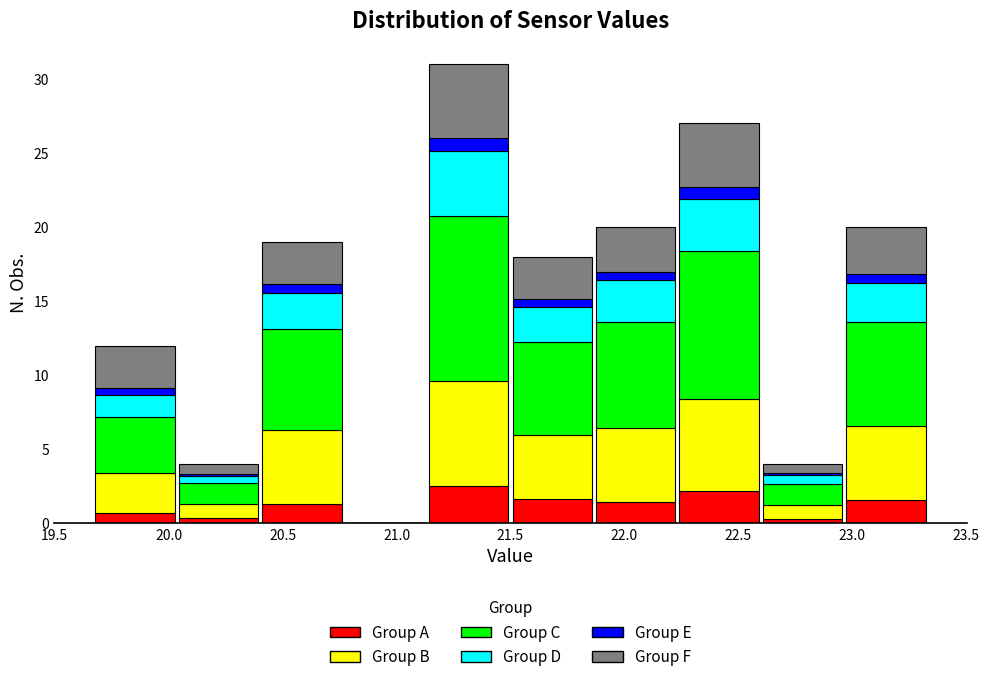

Which range on the x-axis has the tallest stacked bar (by total height)?

21.15 to 21.50